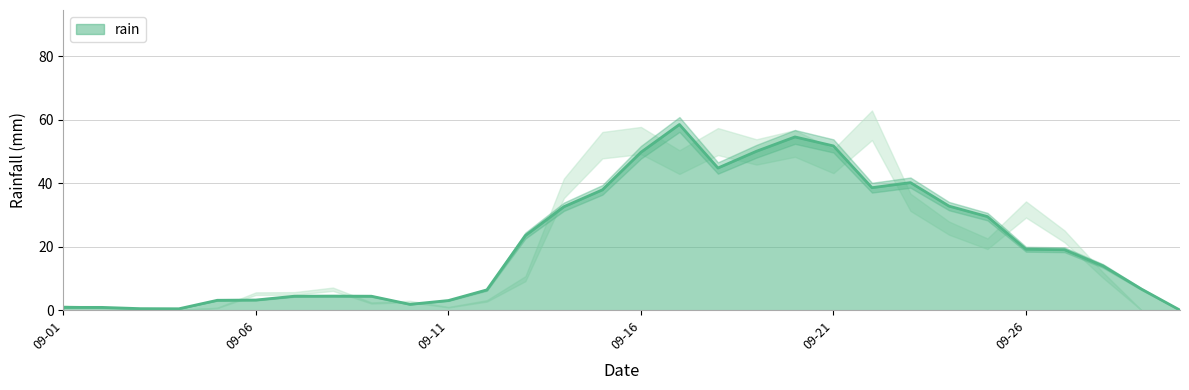

How many lines are shown in the chart?

1